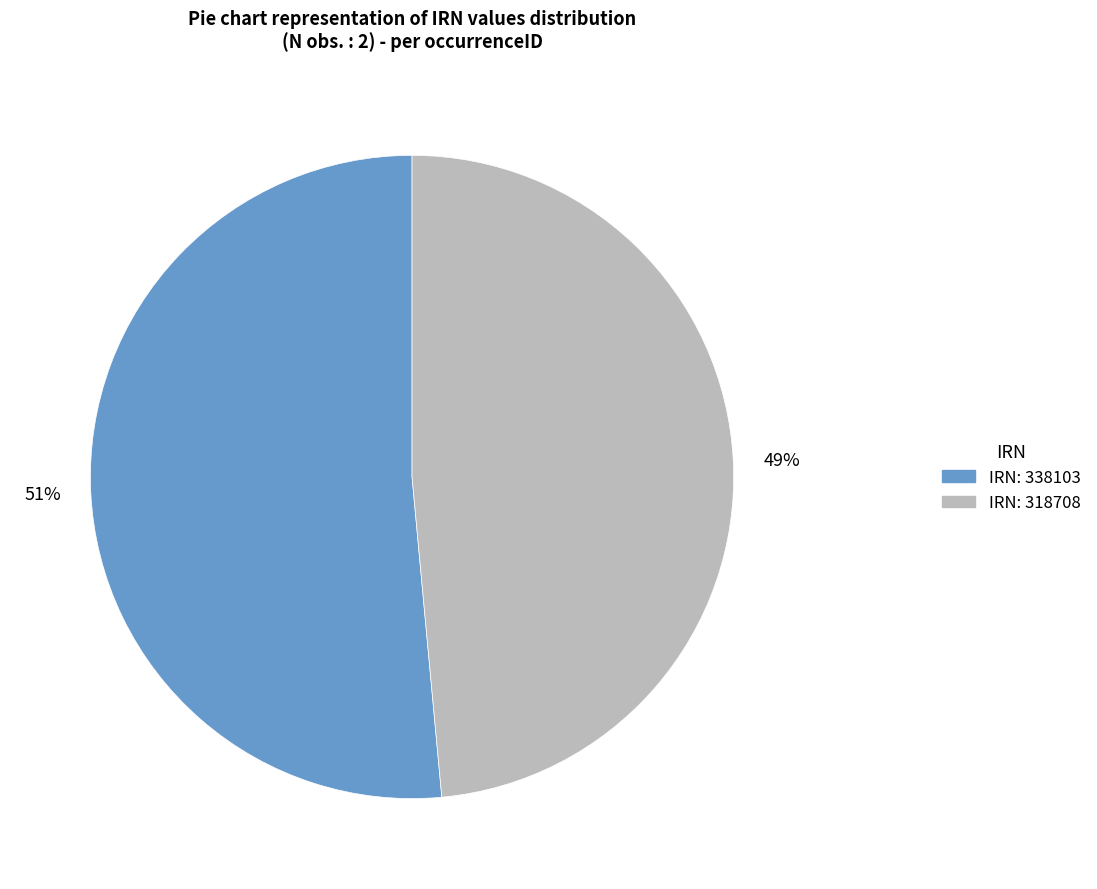

How many slices are in this pie chart?

2